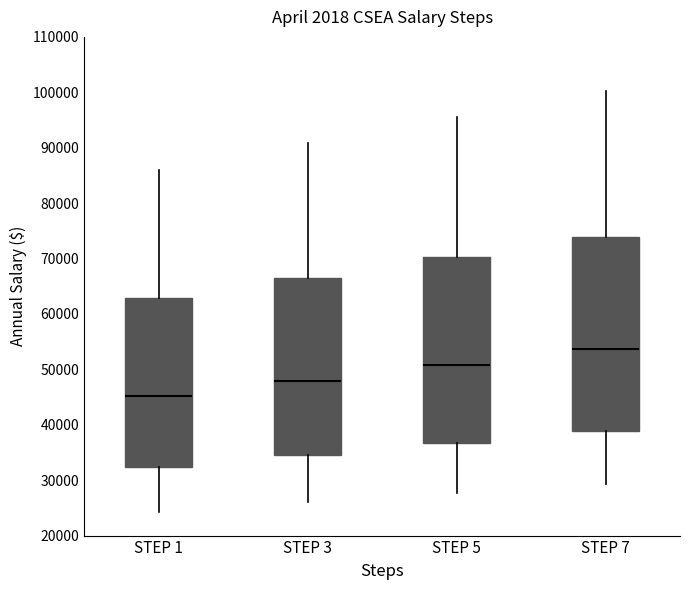

Reading left to right, read every box against the y-axis: the position of its median line, the range the box covers, and the ends of its whiskers. The values are not printed on the chart, so give them approximately, as read against the axis.

STEP 1: median 45000, box 32000 to 63000, whiskers 24000 to 86000
STEP 3: median 48000, box 35000 to 67000, whiskers 26000 to 91000
STEP 5: median 51000, box 37000 to 70000, whiskers 28000 to 96000
STEP 7: median 54000, box 39000 to 74000, whiskers 29000 to 100000